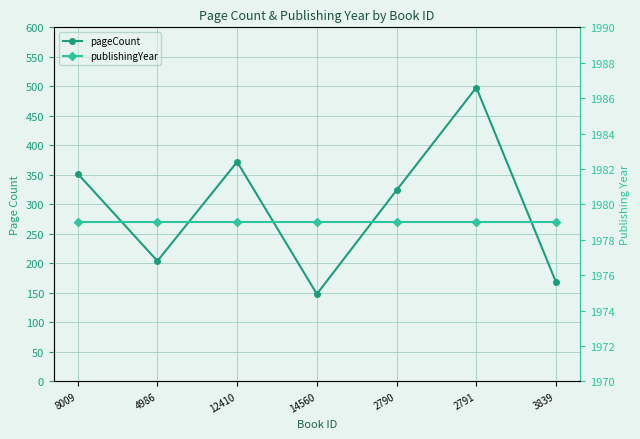

What is the sum of the publishingYear values at 3839 and 12410?

3958